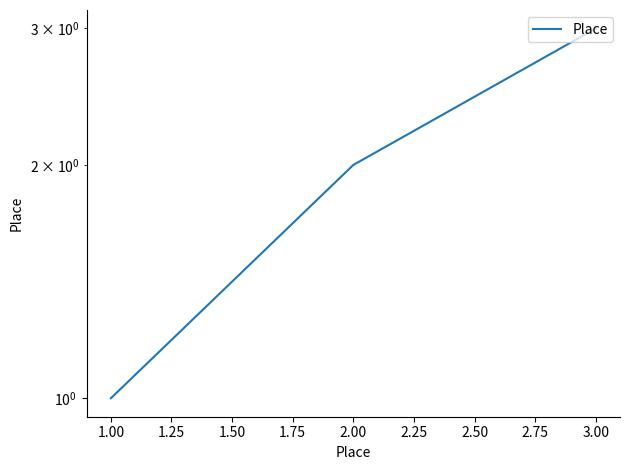

The value at 3.00 is 2. True or false?

False